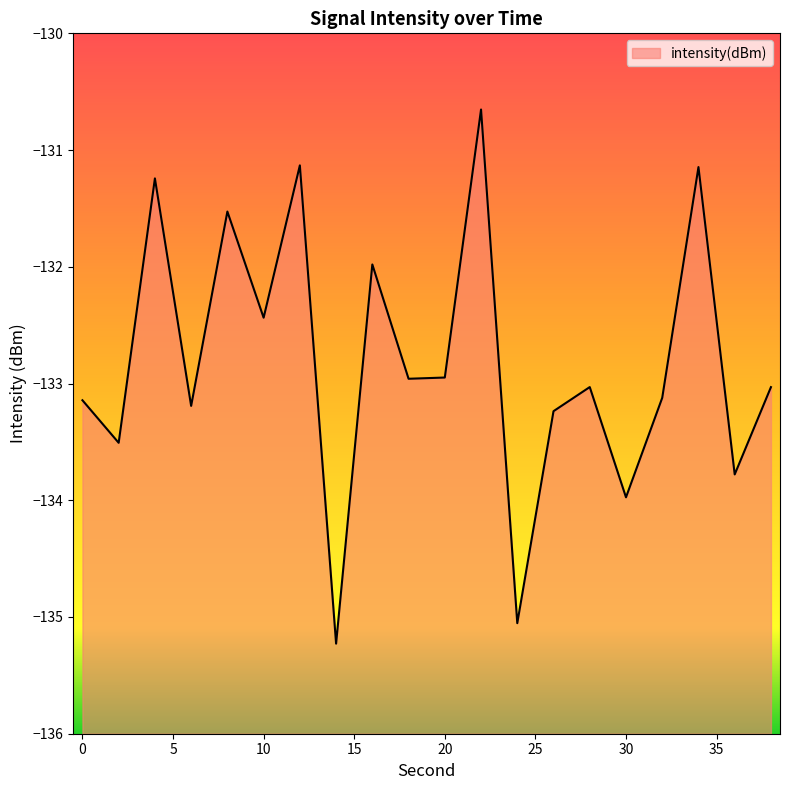

The chart shows a value of -133.5 at 2. True or false?

True